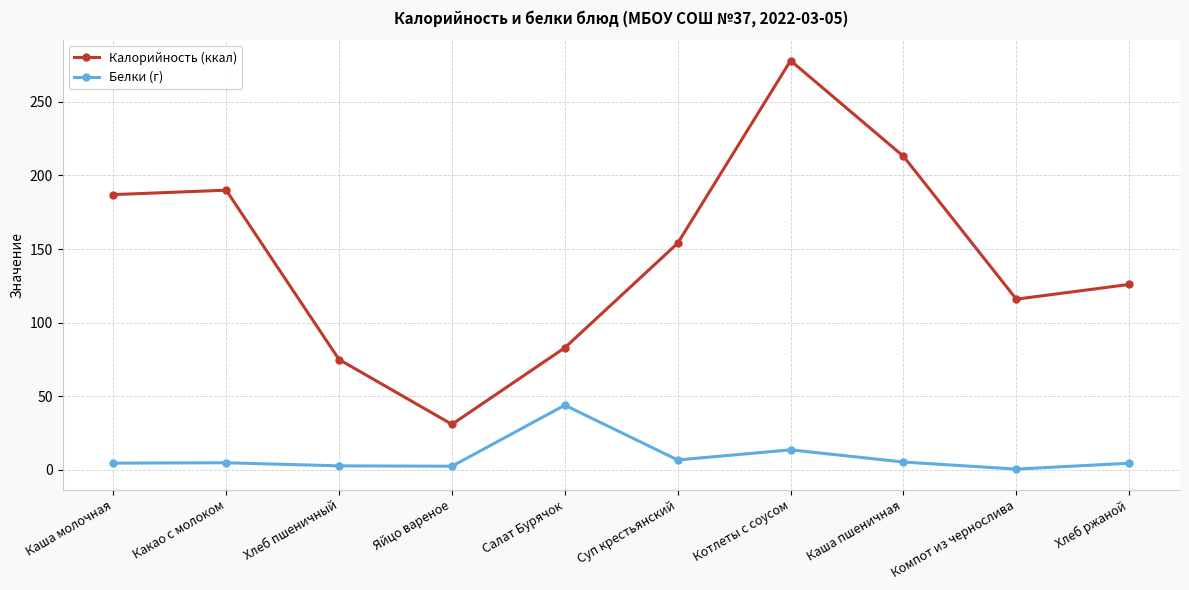

What is the value of the Белки (г) point at the 5th from the left?

44.0